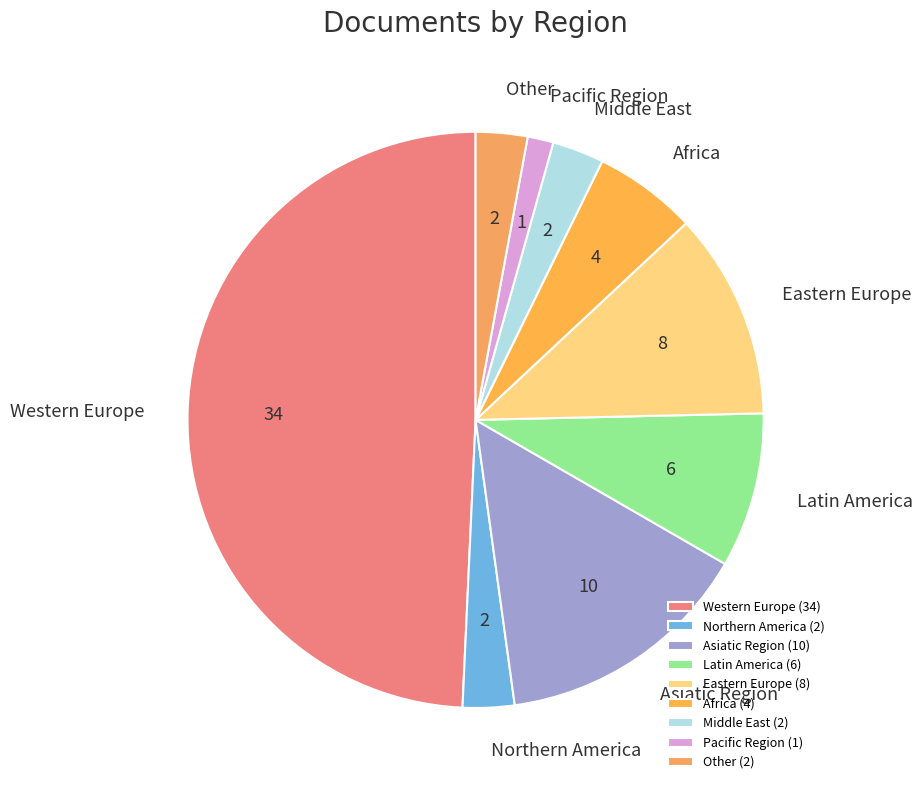

The Western Europe slice represents 42% of the pie. True or false?

False